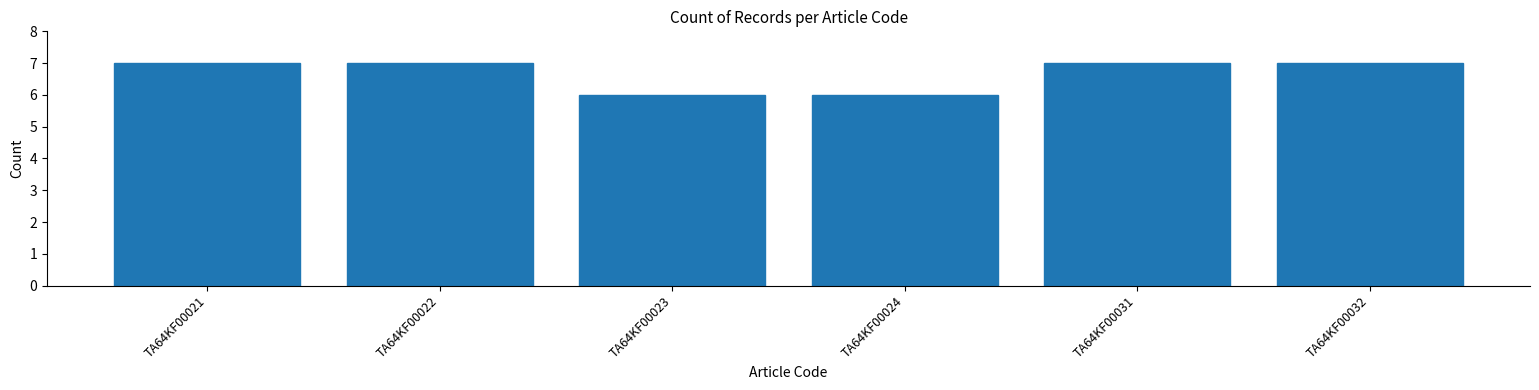

Reading right to left, transcribe all the data shown in this chart.

TA64KF00032=7	TA64KF00031=7	TA64KF00024=6	TA64KF00023=6	TA64KF00022=7	TA64KF00021=7